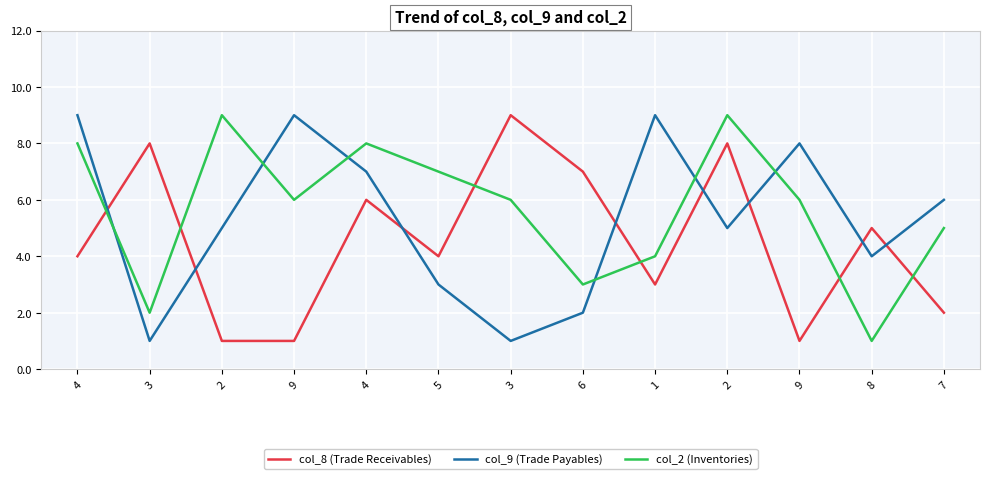

What is the difference between the col_9 (Trade Payables) values at 8 and 2?

1